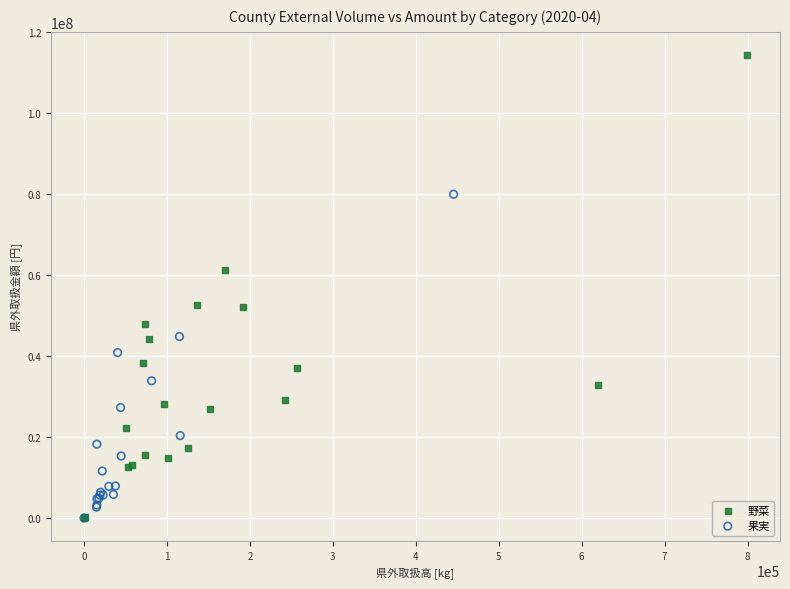

Which series contains the highest Y value?

野菜